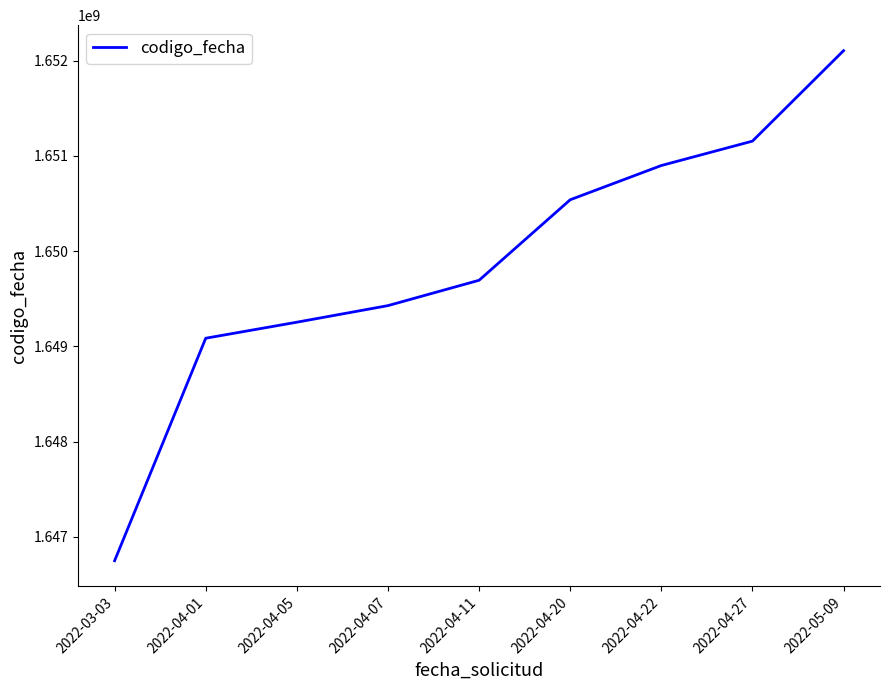

At which category does the chart reach its peak across all series?

2022-05-09